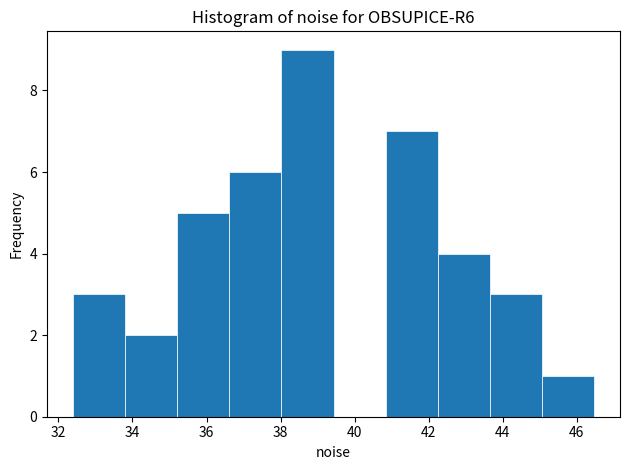

How tall is the bar that spans 40.8 to 42.2 on the x-axis? Neither the bar edges nor the heights are printed on the chart, so give them approximately, as read against the axes.

7